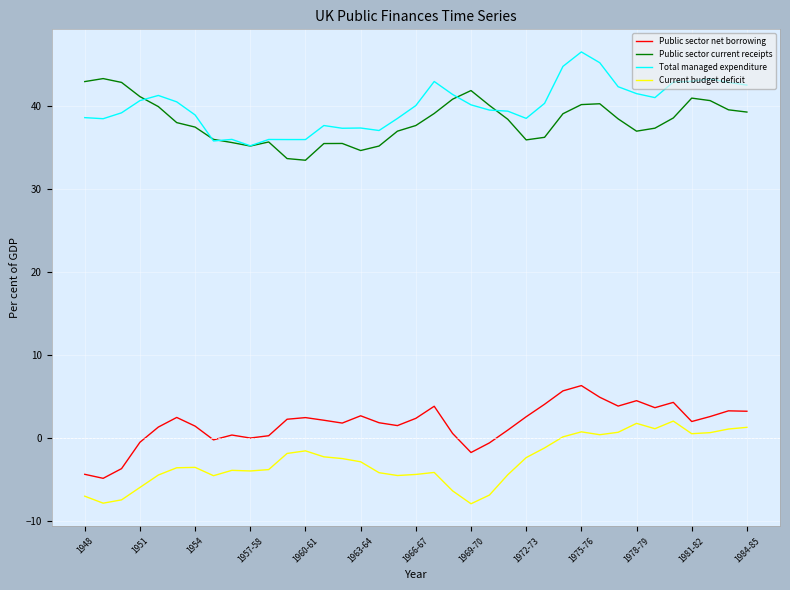

What is the highest value of the Current budget deficit series?

2.1